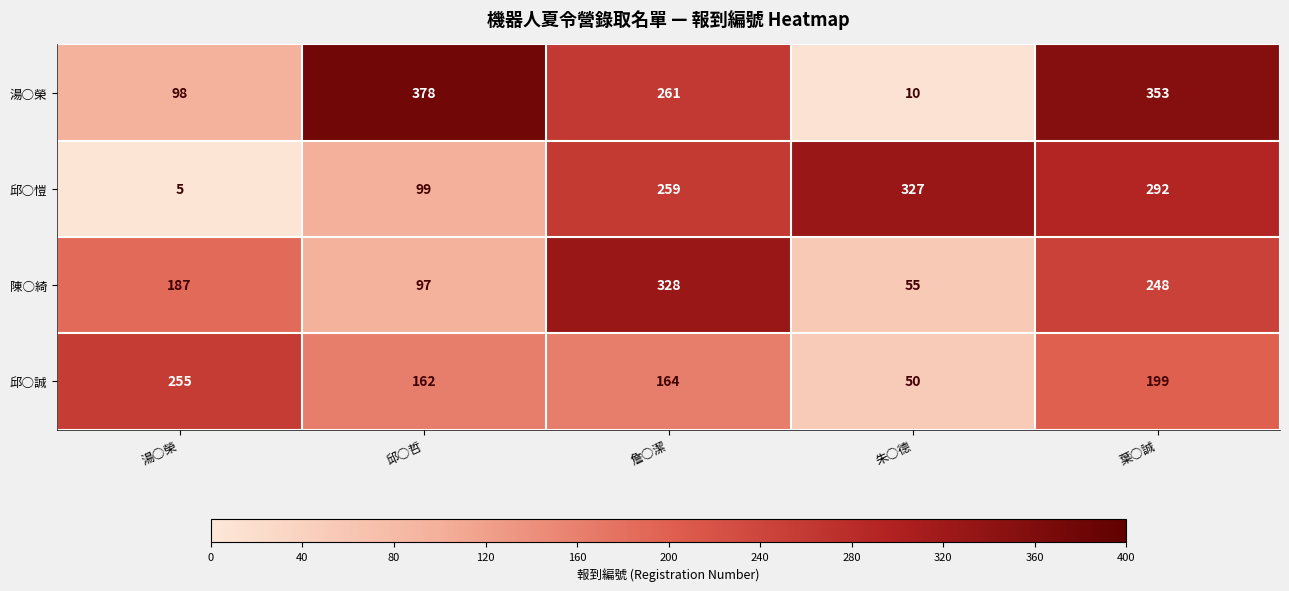

What is the difference between the highest and lowest values at 葉○誠?

154